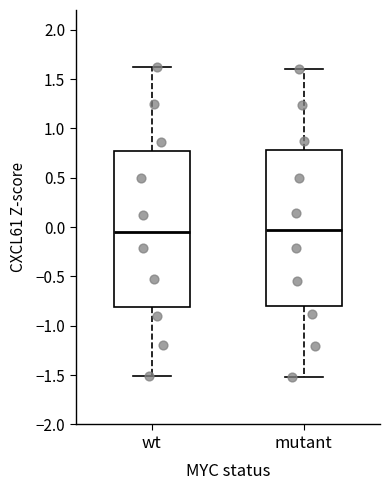

Where does the median line of the box for mutant sit on the y-axis? The values are not printed on the chart, so give them approximately, as read against the axis.

-0.05